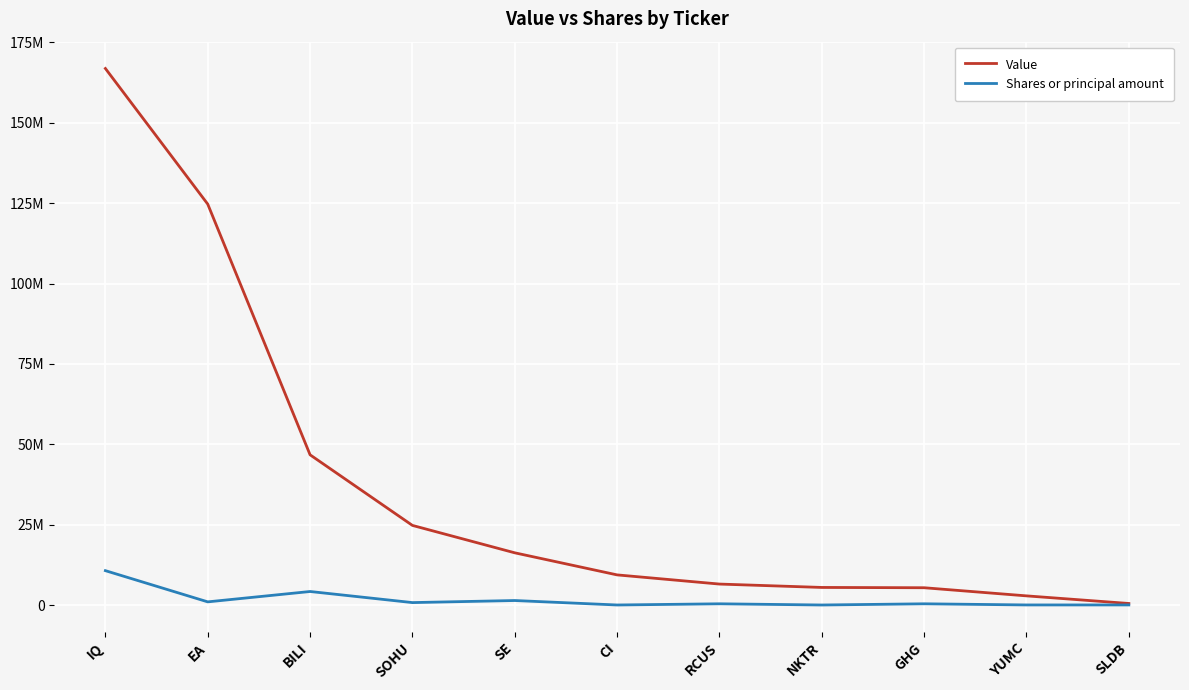

What are all the series names shown in the legend?

Value, Shares or principal amount